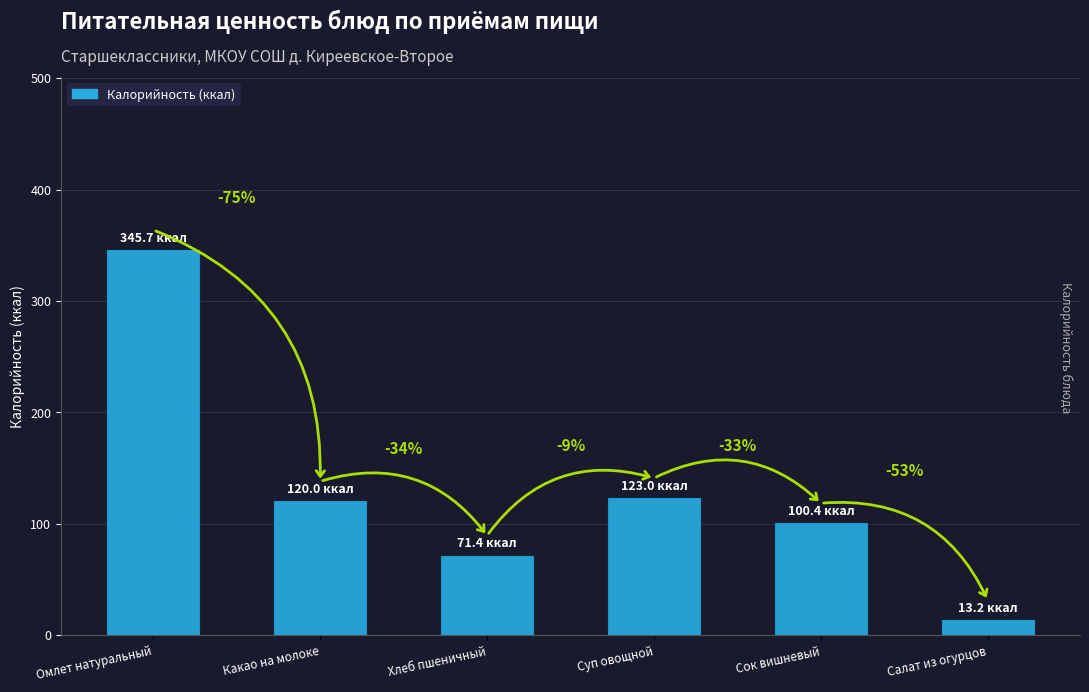

Between Какао на молоке and Суп овощной, which is larger?

Суп овощной